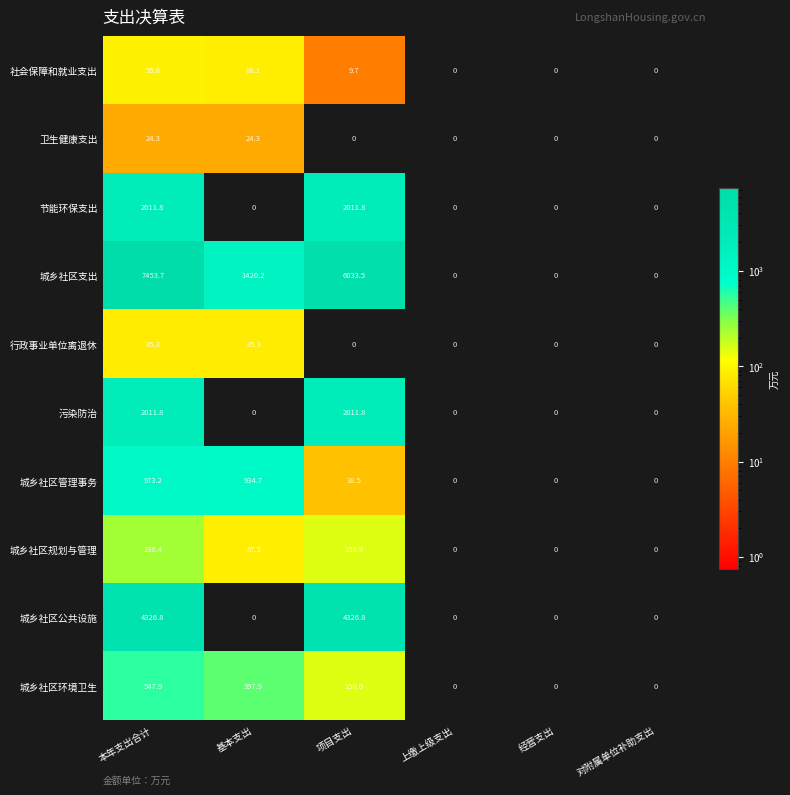

What is the maximum value for 卫生健康支出?

24.3